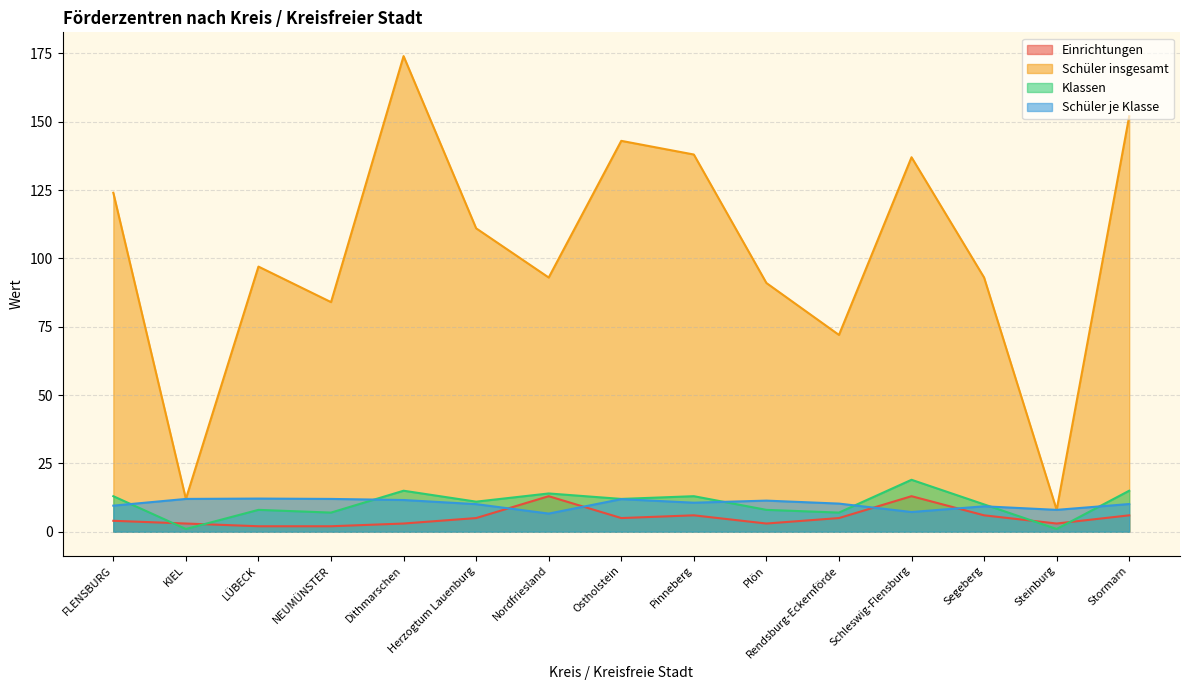

In Schüler insgesamt, how many points are higher than both neighbors (excluding endpoints)?

4